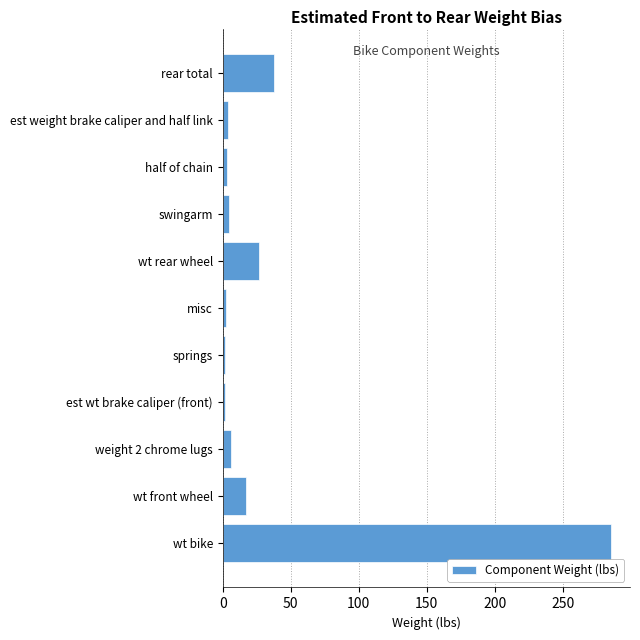

What is the average value?

35.5